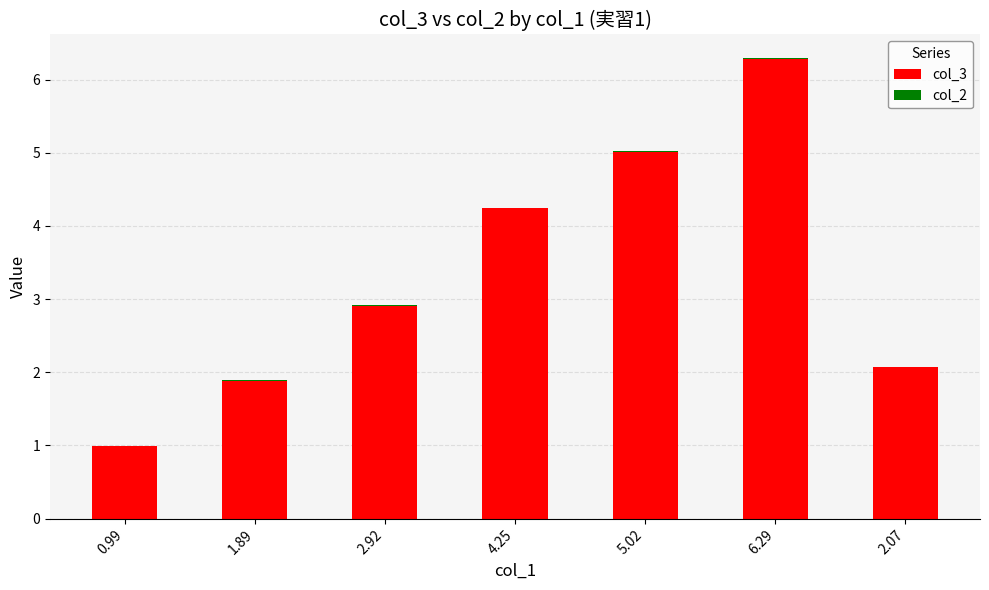

At which category is the sum across all series the highest?

6.29